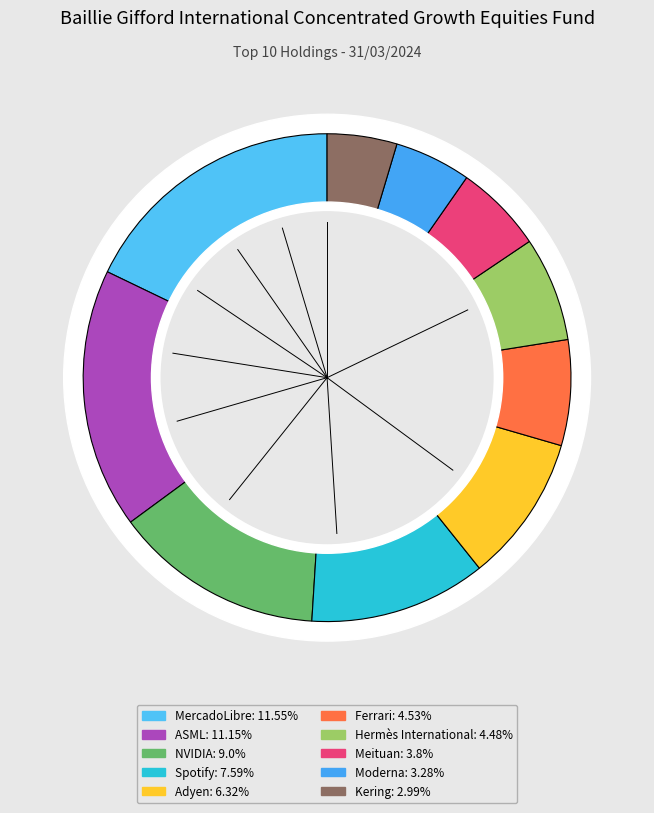

Does any single category account for the majority?

No